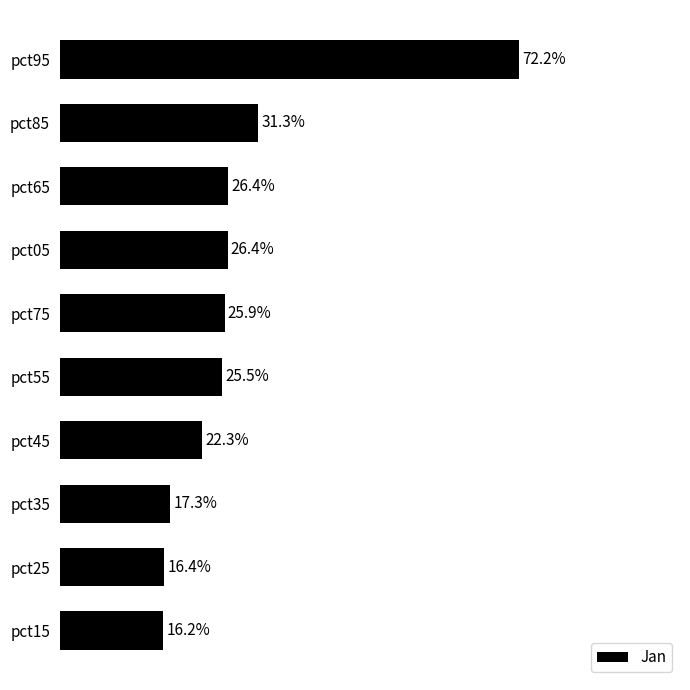

Does the chart contain any negative values?

No